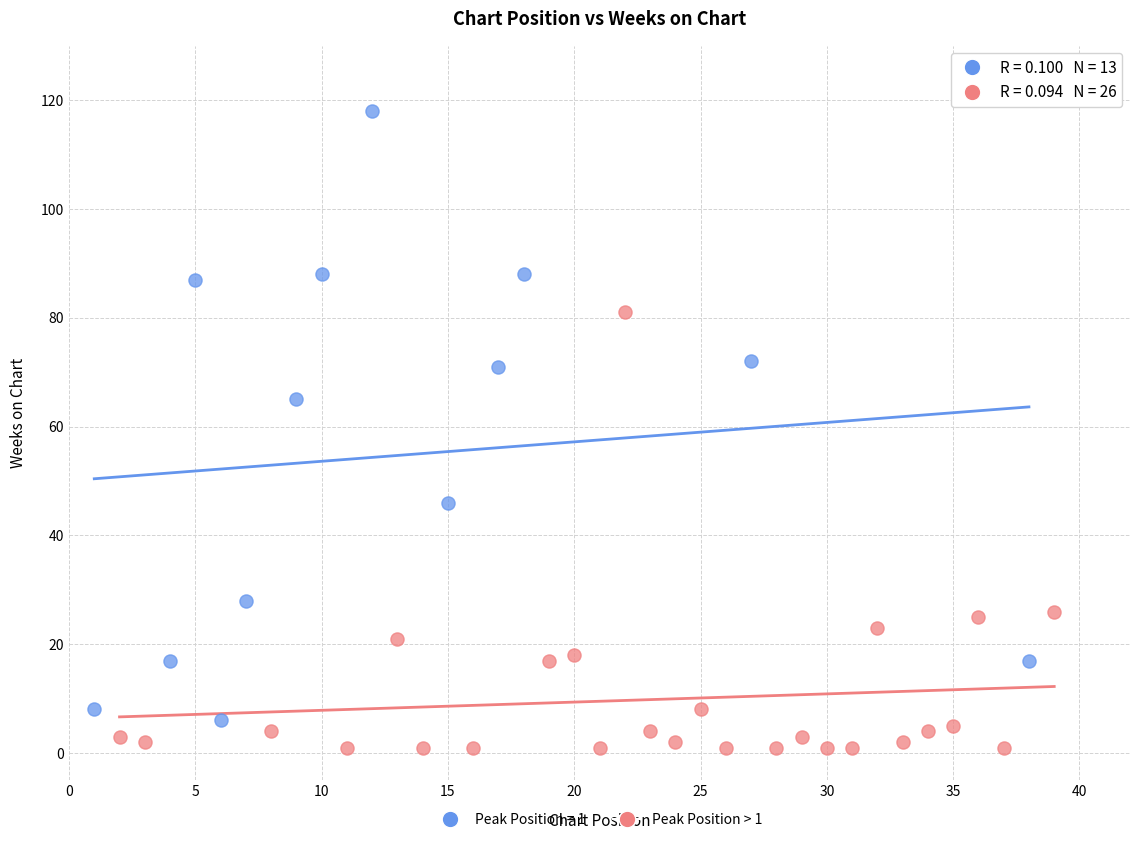

Which series reaches the maximum Y coordinate?

Peak Position = 1